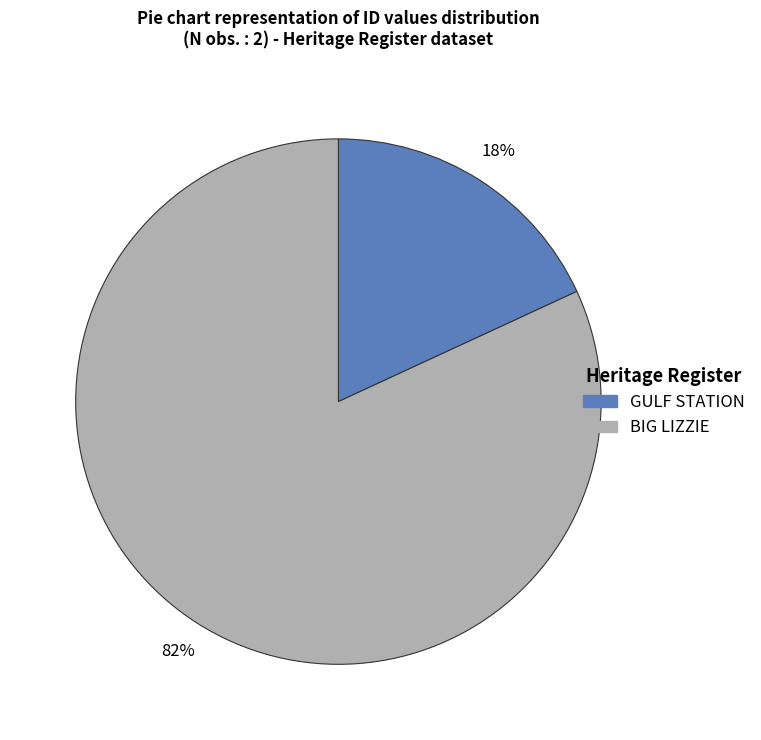

Which slice is the largest?

BIG LIZZIE